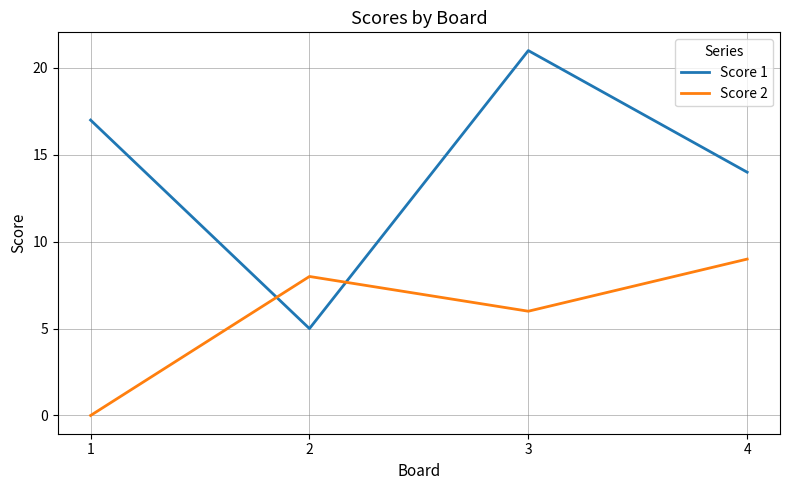

The value of Score 2 at 4 is 5. True or false?

False